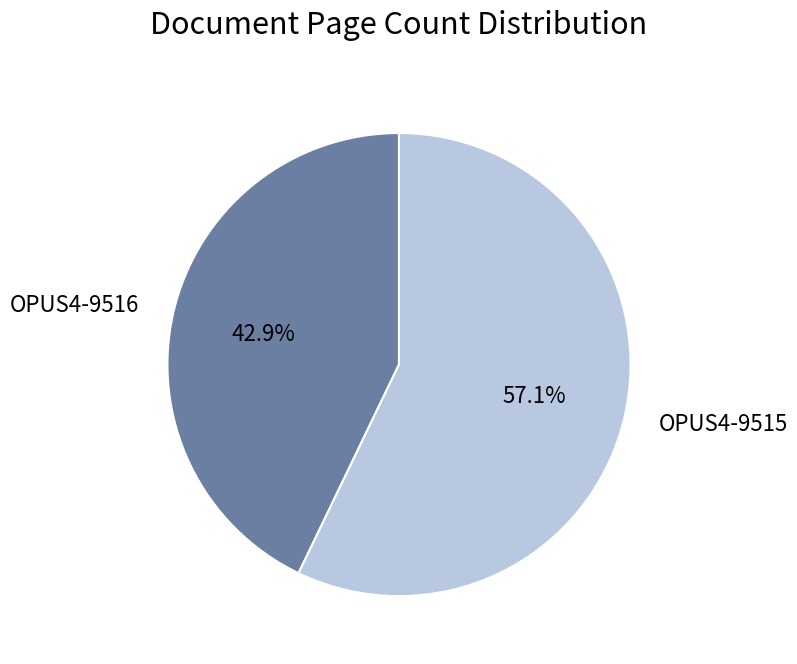

Which has a higher value, OPUS4-9515 or OPUS4-9516?

OPUS4-9515